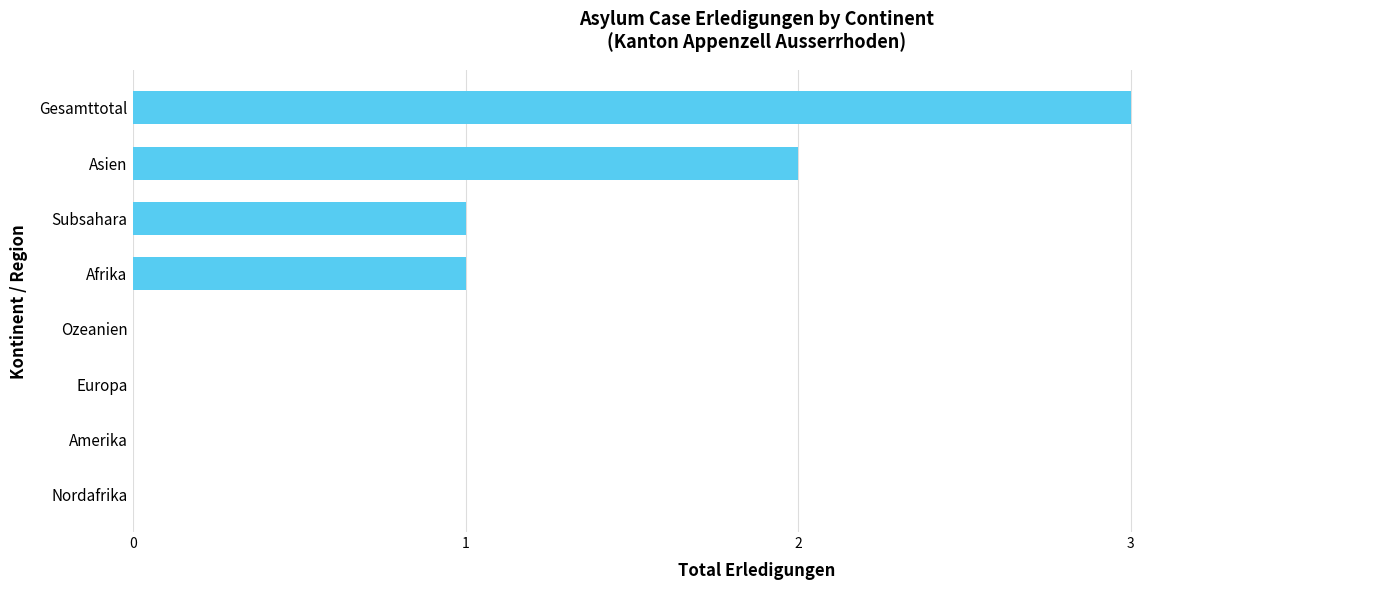

What is the change in value from Subsahara to Gesamttotal?

+2